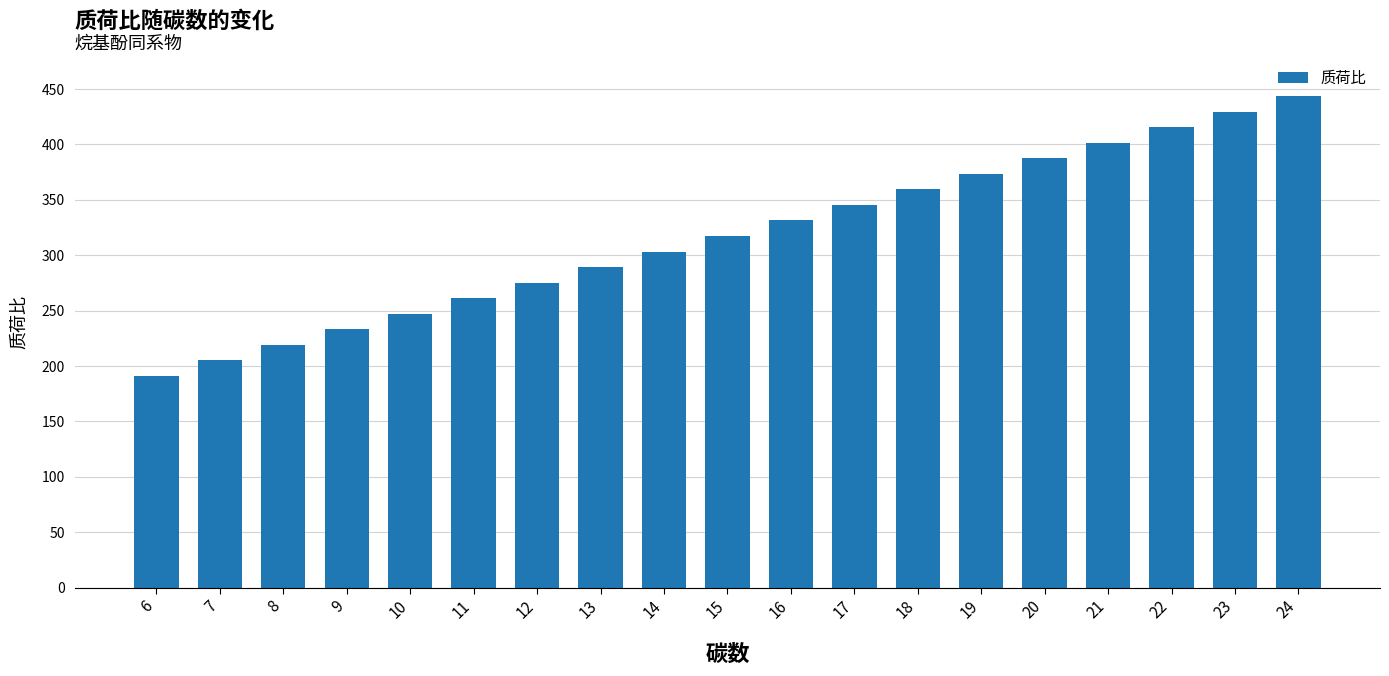

List the labels in order of value, largest first.

24, 23, 22, 21, 20, 19, 18, 17, 16, 15, 14, 13, 12, 11, 10, 9, 8, 7, 6